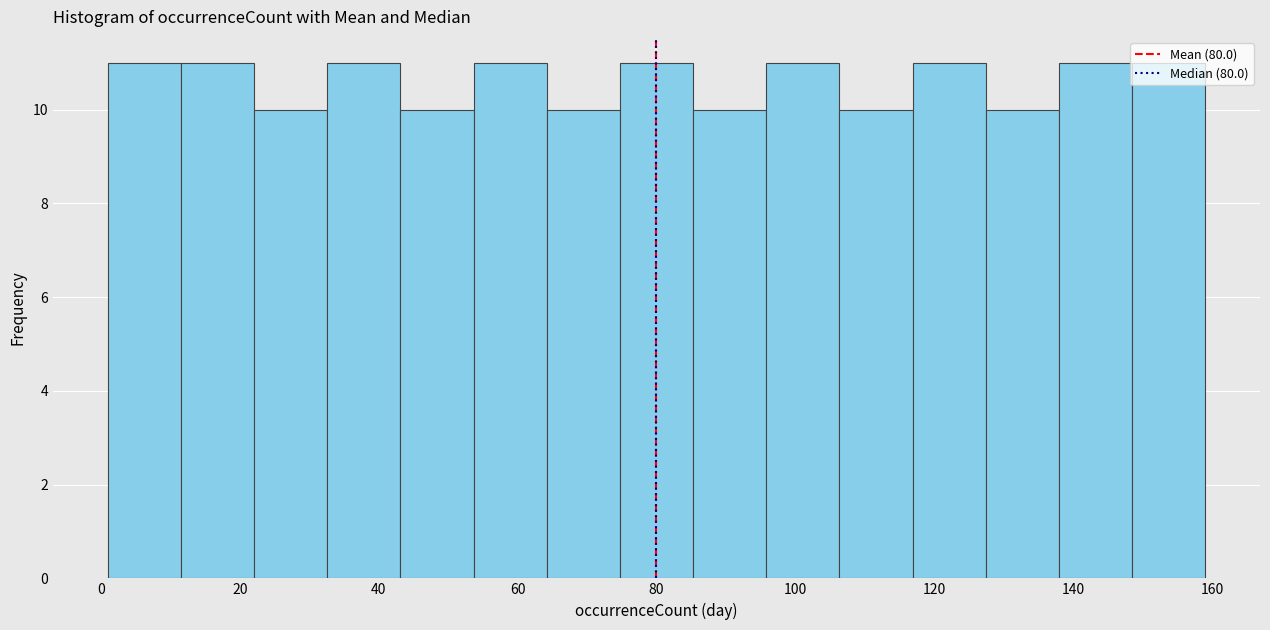

Reading left to right, list every bar in this chart as the range it spans on the x-axis followed by its height. Neither the bar edges nor the heights are printed on the chart, so give them approximately, as read against the axes.

2 to 12: 11
12 to 22: 11
22 to 32: 10
32 to 44: 11
44 to 54: 10
54 to 64: 11
64 to 74: 10
74 to 86: 11
86 to 96: 10
96 to 106: 11
106 to 116: 10
116 to 128: 11
128 to 138: 10
138 to 148: 11
148 to 160: 11